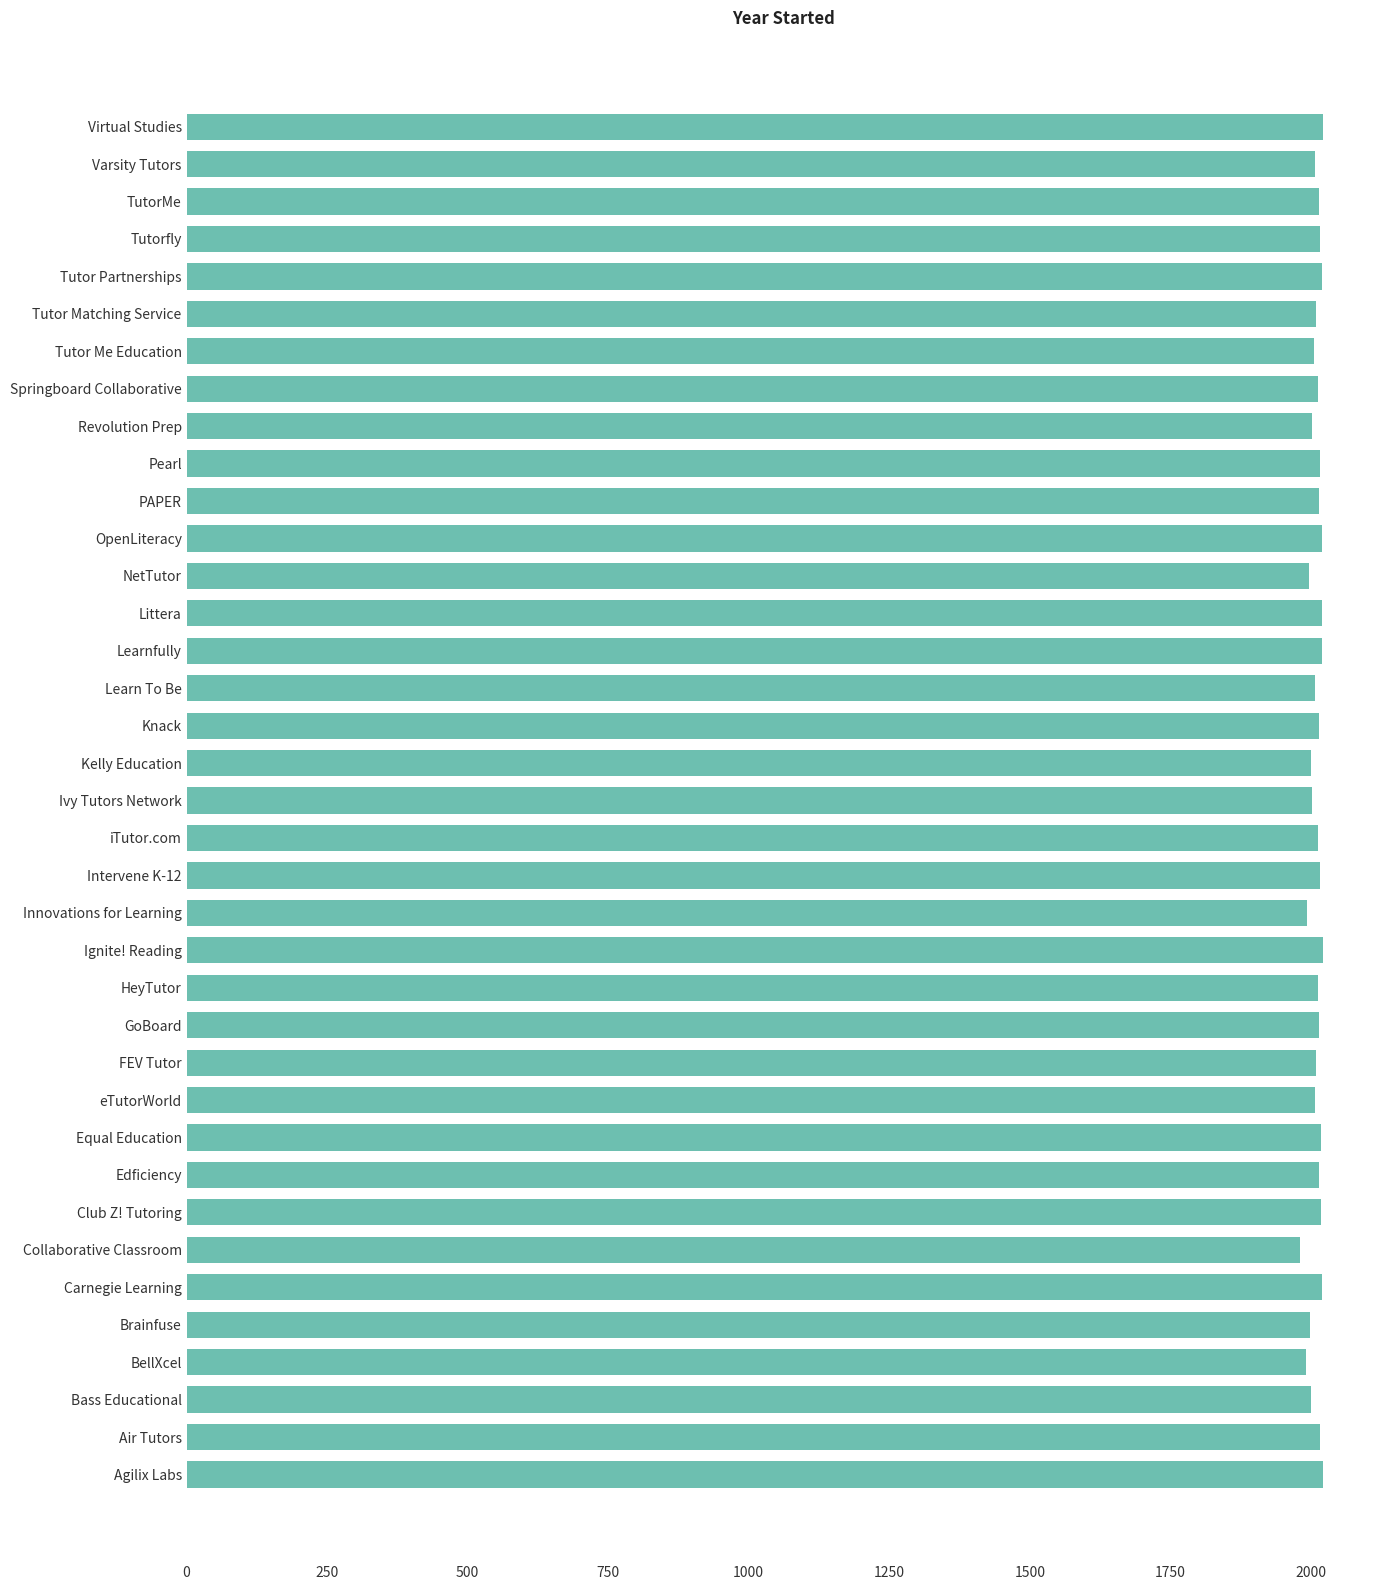

What is the maximum value shown in the chart?

2022